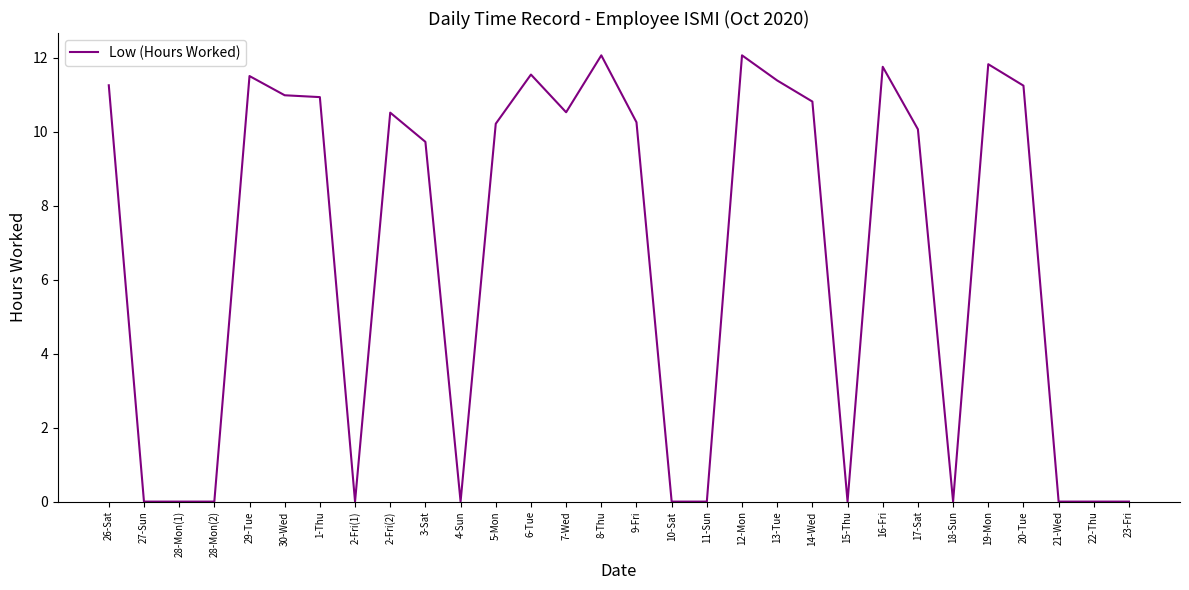

True or false: the data shows 5.6 at 30-Wed.

False